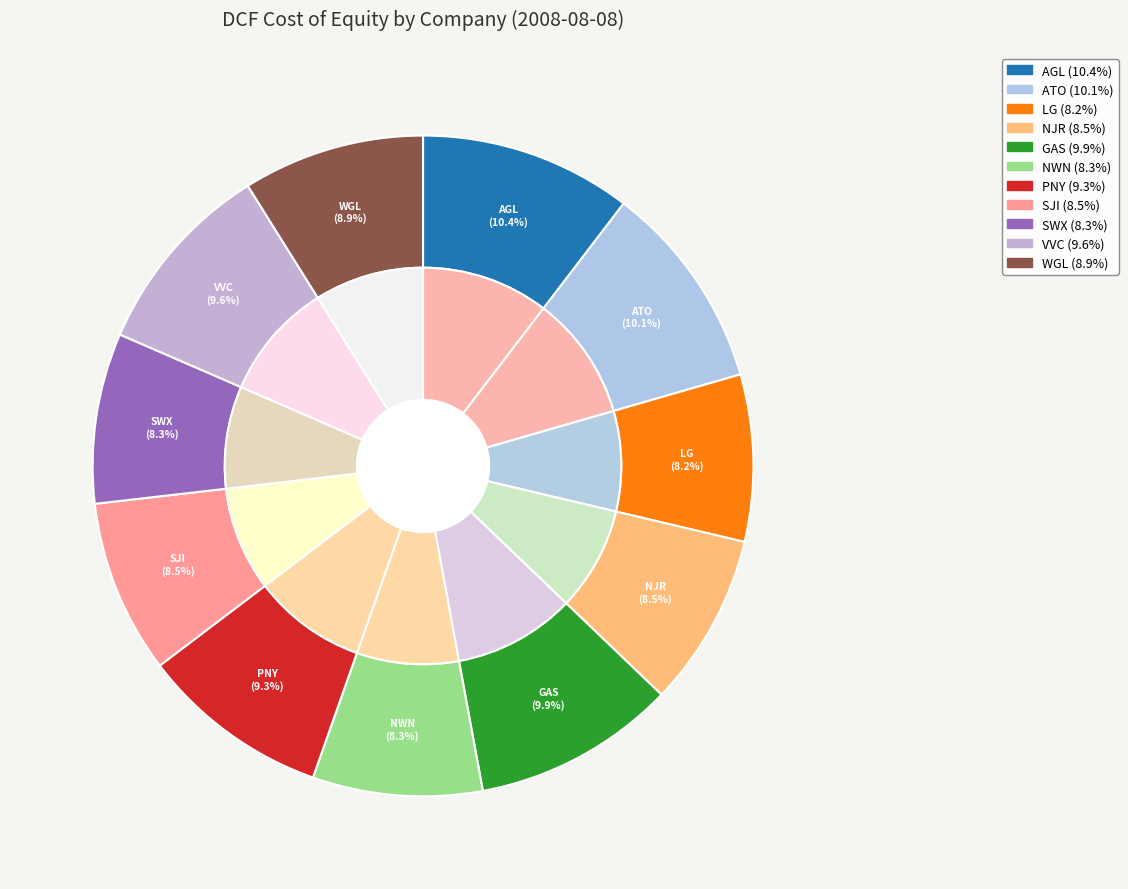

Rank the categories by value from highest to lowest.

AGL, ATO, GAS, VVC, PNY, WGL, SJI, NJR, SWX, NWN, LG